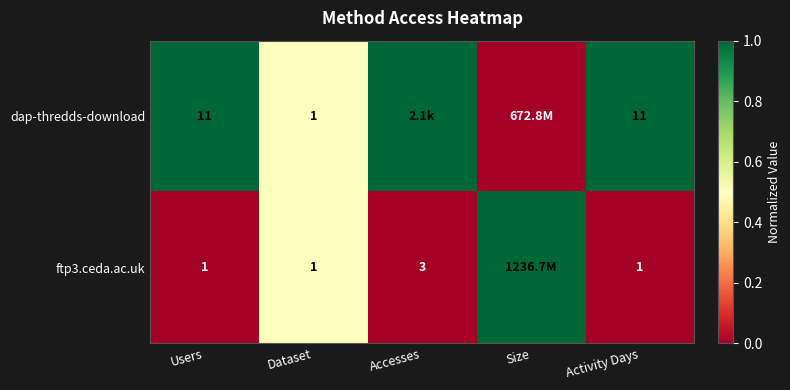

Between Users and Activity Days, which is larger?

Users